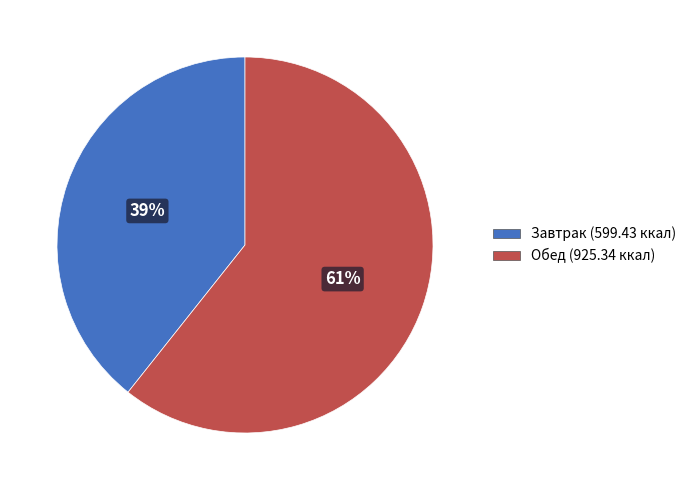

To the nearest percent, what is the average slice percentage?

50%